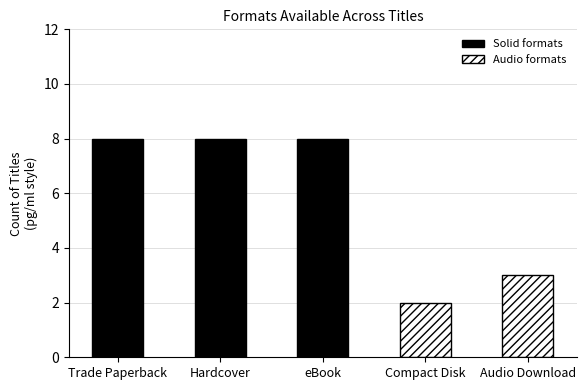

Reading right to left, list all the values displayed in this chart.

Audio Download=3	Compact Disk=2	eBook=8	Hardcover=8	Trade Paperback=8